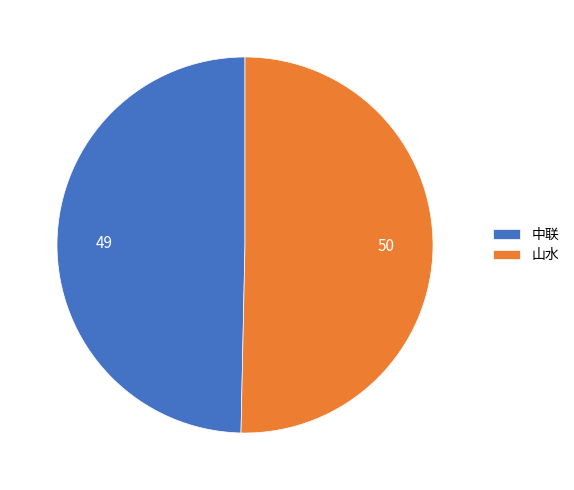

Rank the categories by value from lowest to highest.

中联, 山水